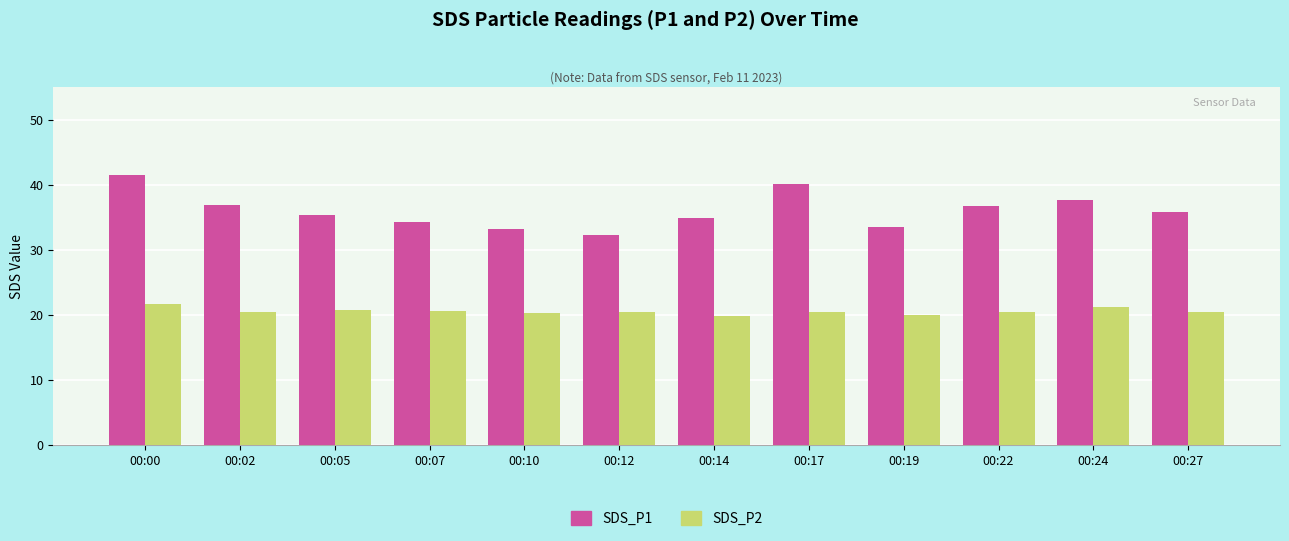

Is the value of SDS_P1 at 00:10 greater than the value of SDS_P2 at 00:14?

Yes